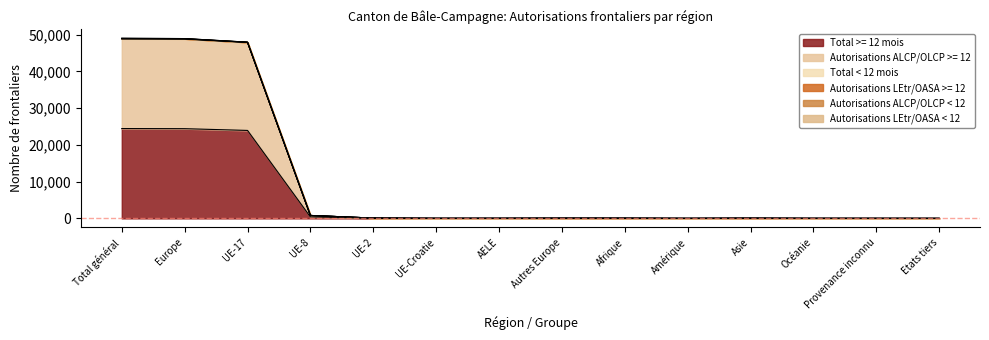

True or false: Total < 12 mois and Total >= 12 mois intersect in this chart.

False